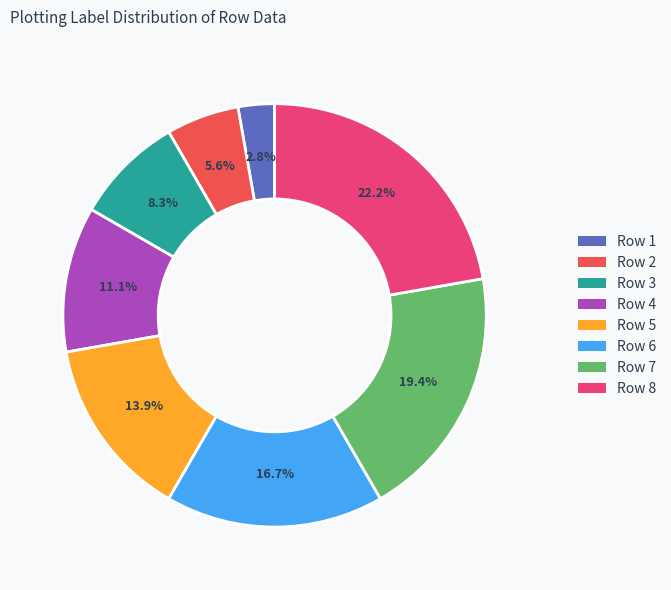

Is there a majority slice in this chart?

No